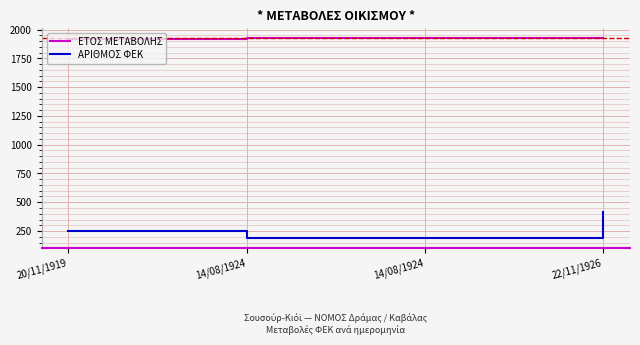

How many distinct data groups are displayed?

2